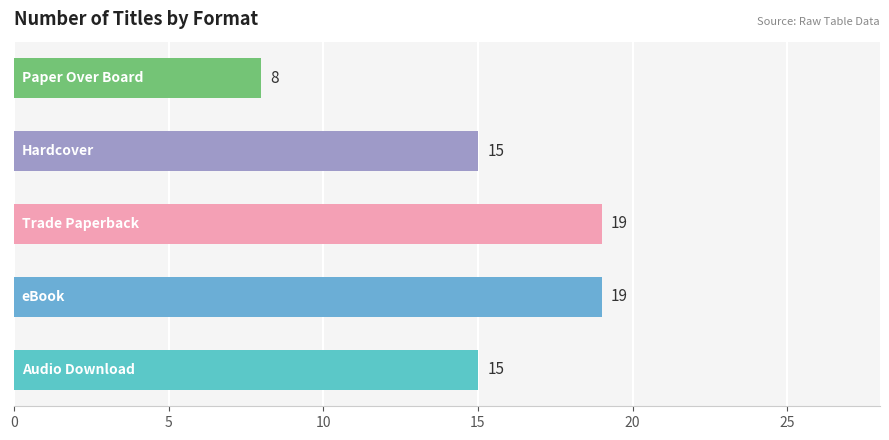

What is the sum of all values?

76